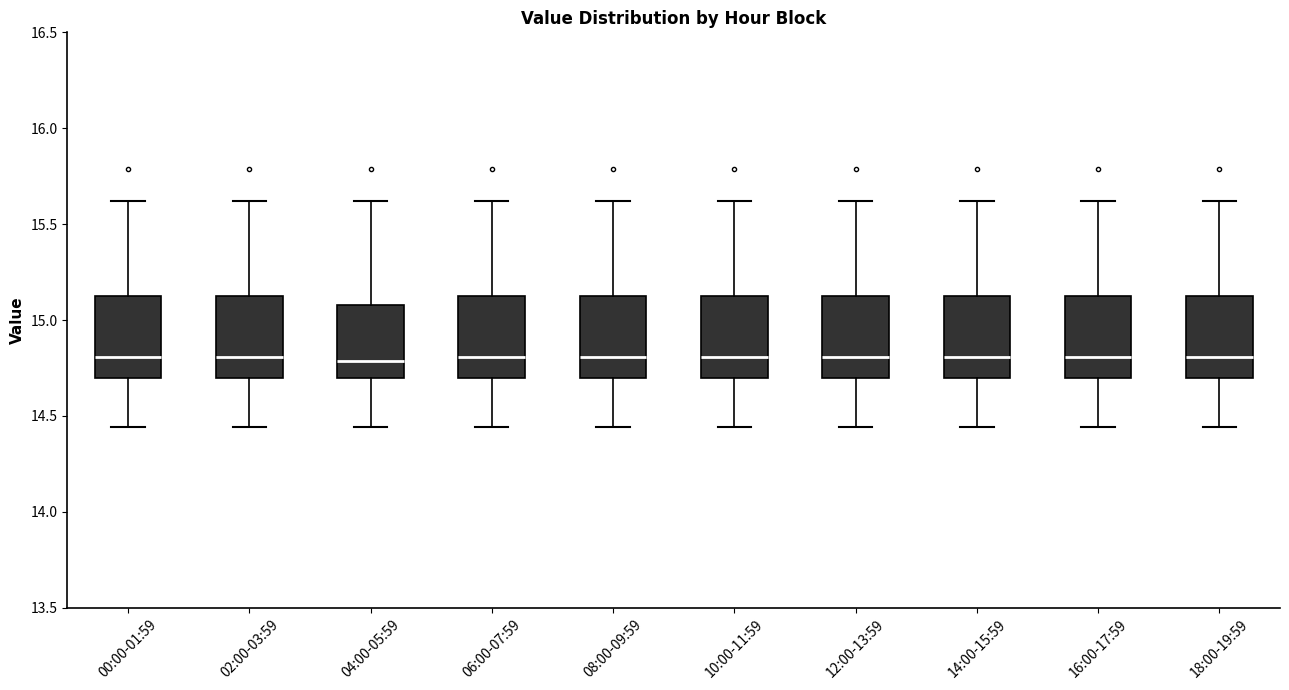

Reading left to right, transcribe this box plot: for each box, give where its median line is, the range the box spans, and where its two whiskers end, as read against the y-axis. The values are not printed on the chart, so give them approximately, as read against the axis.

00:00-01:59: median 14.80, box 14.70 to 15.15, whiskers 14.45 to 15.60
02:00-03:59: median 14.80, box 14.70 to 15.15, whiskers 14.45 to 15.60
04:00-05:59: median 14.80, box 14.70 to 15.10, whiskers 14.45 to 15.60
06:00-07:59: median 14.80, box 14.70 to 15.15, whiskers 14.45 to 15.60
08:00-09:59: median 14.80, box 14.70 to 15.15, whiskers 14.45 to 15.60
10:00-11:59: median 14.80, box 14.70 to 15.15, whiskers 14.45 to 15.60
12:00-13:59: median 14.80, box 14.70 to 15.15, whiskers 14.45 to 15.60
14:00-15:59: median 14.80, box 14.70 to 15.15, whiskers 14.45 to 15.60
16:00-17:59: median 14.80, box 14.70 to 15.15, whiskers 14.45 to 15.60
18:00-19:59: median 14.80, box 14.70 to 15.15, whiskers 14.45 to 15.60